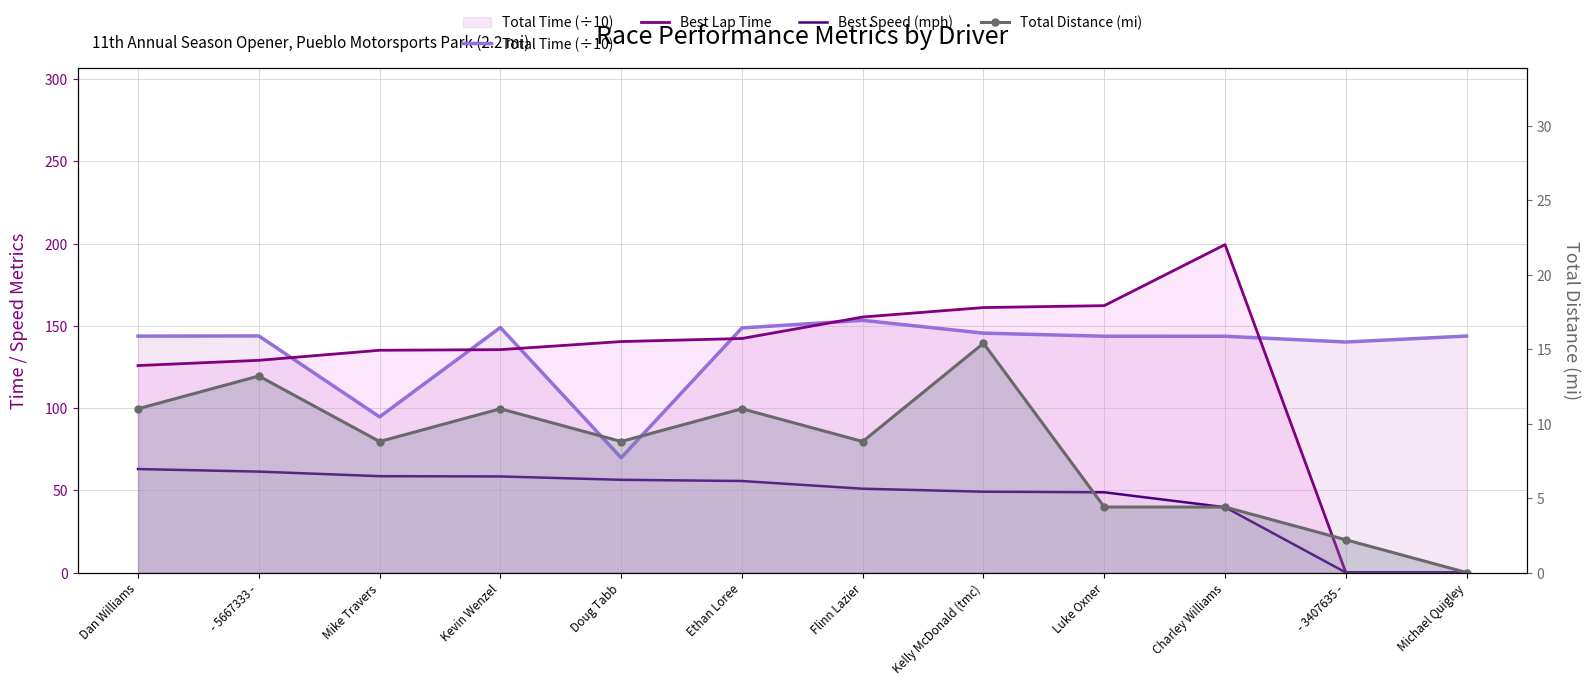

True or false: Best Lap Time and Total Time (÷10) intersect in this chart.

True